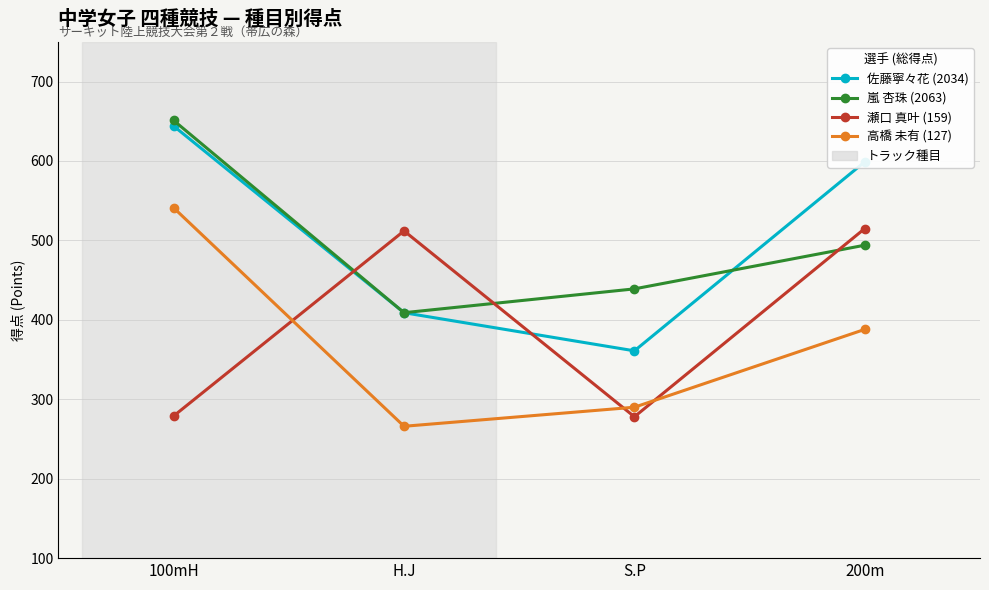

Is it true that 嵐 杏珠 (2063) equals 439 at S.P?

True